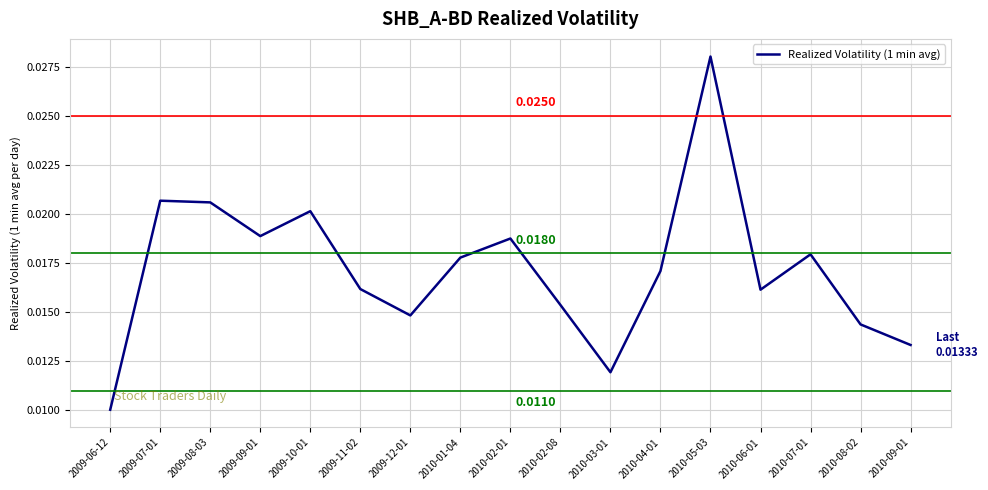

Between 2010-02-01 and 2010-02-08, which is larger?

2010-02-01